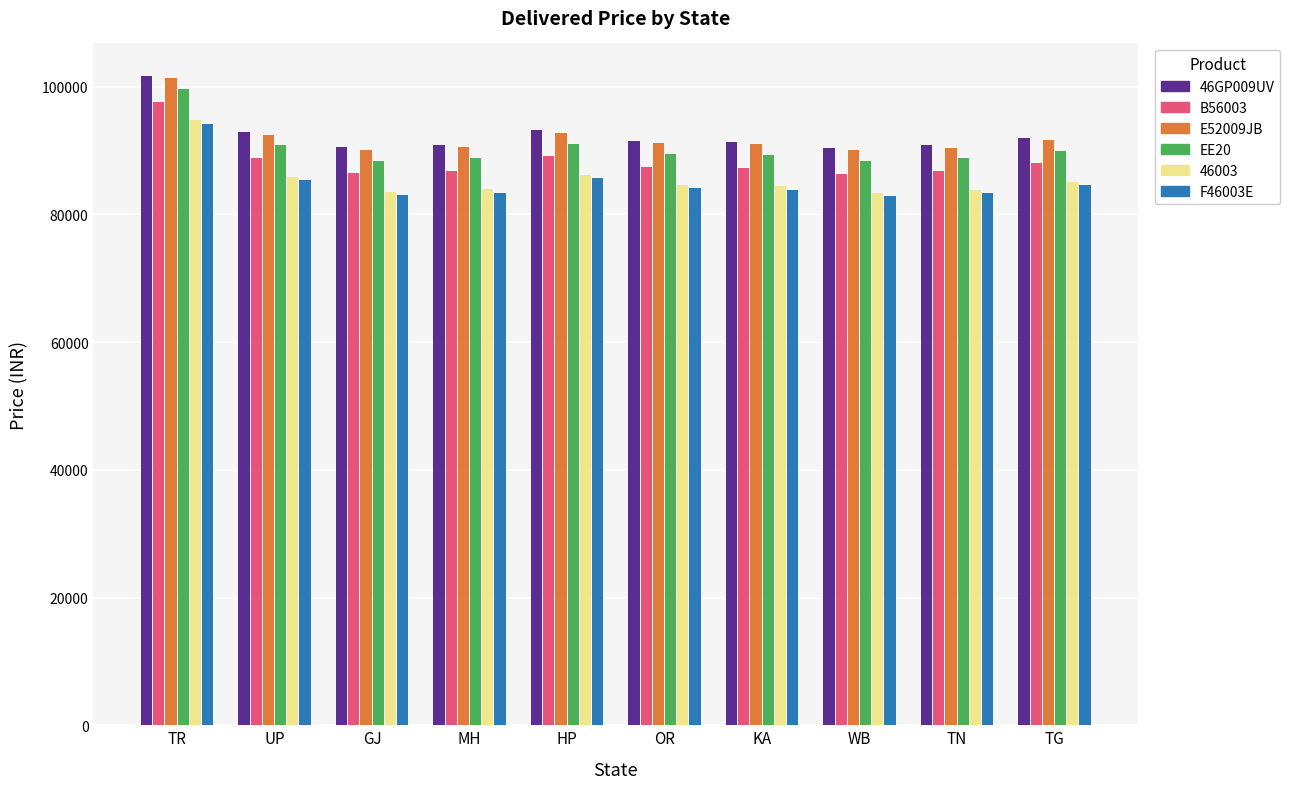

At which label does 46GP009UV first exceed 91510?

TR